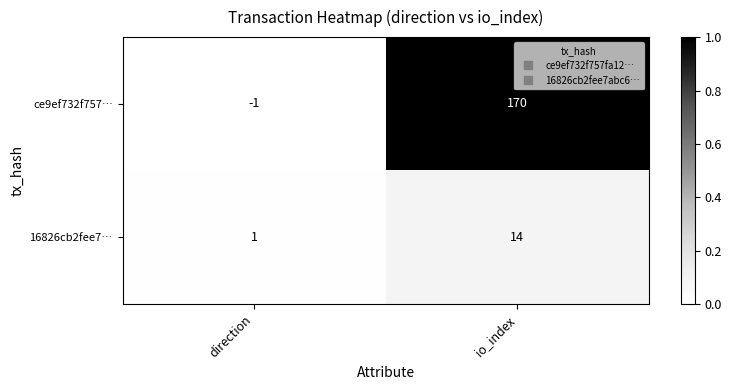

Which series has the largest total across all categories?

ce9ef732f757…